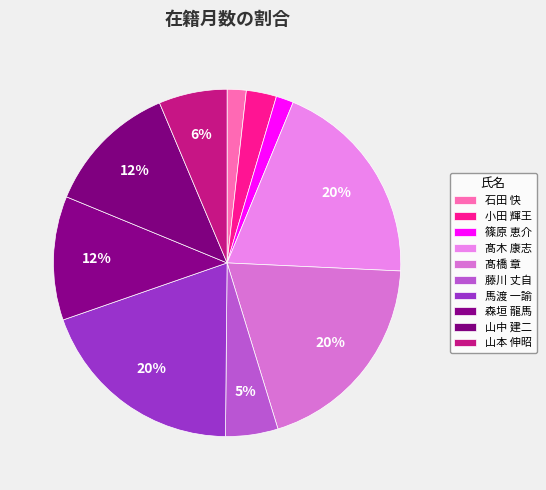

How many segments does this pie chart have?

10